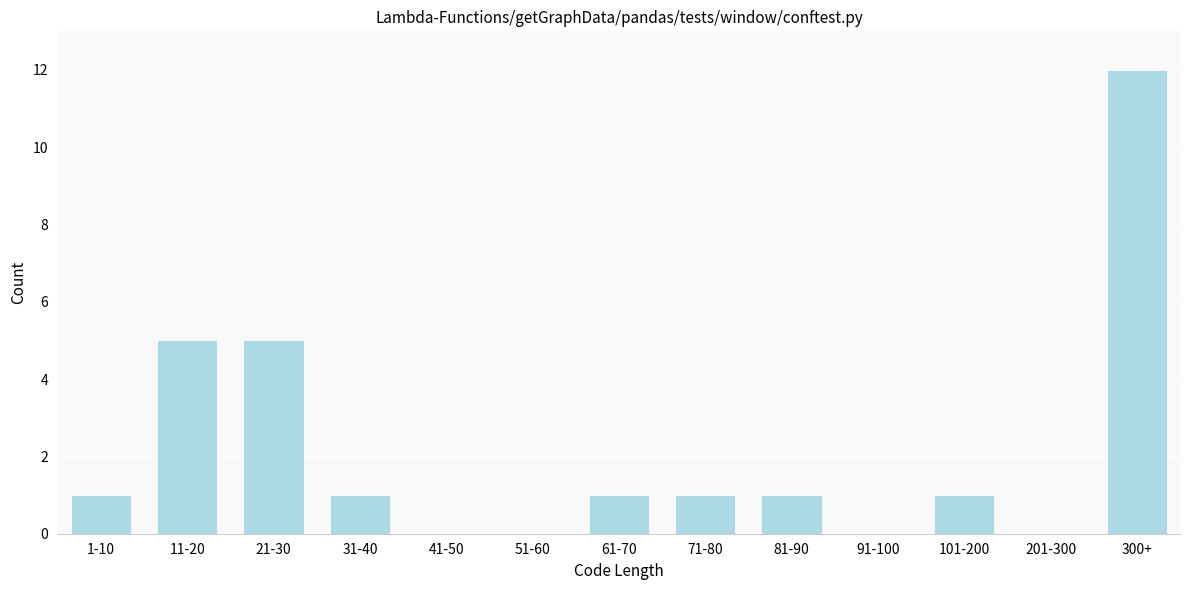

Reading left to right, extract all data points from this chart.

1-10=1	11-20=5	21-30=5	31-40=1	41-50=0	51-60=0	61-70=1	71-80=1	81-90=1	91-100=0	101-200=1	201-300=0	300+=12